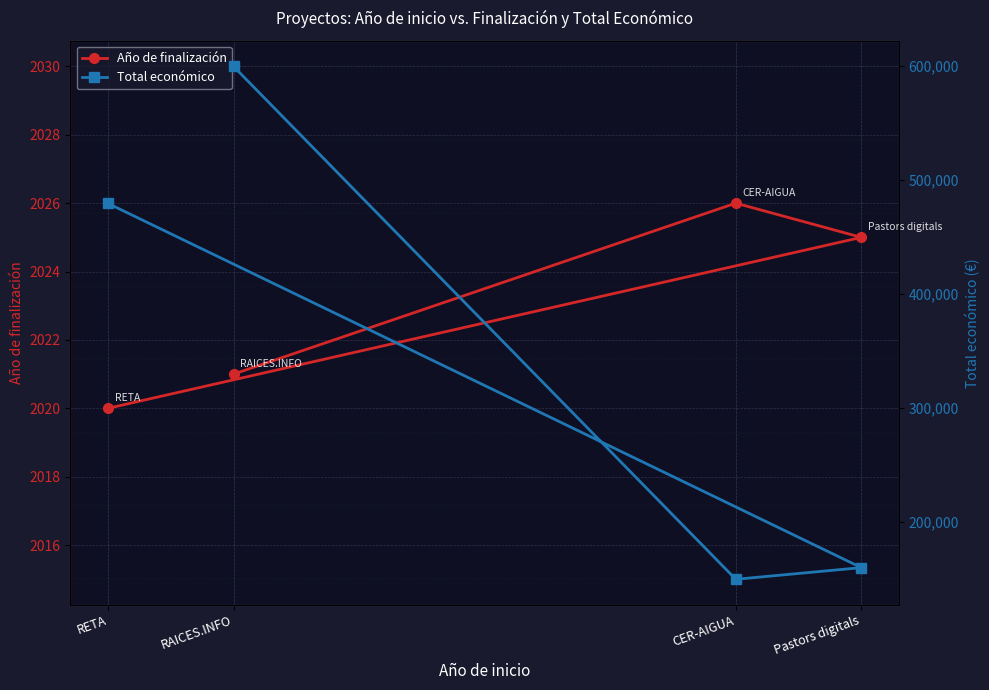

How many interior local valleys does the Total económico series have?

1